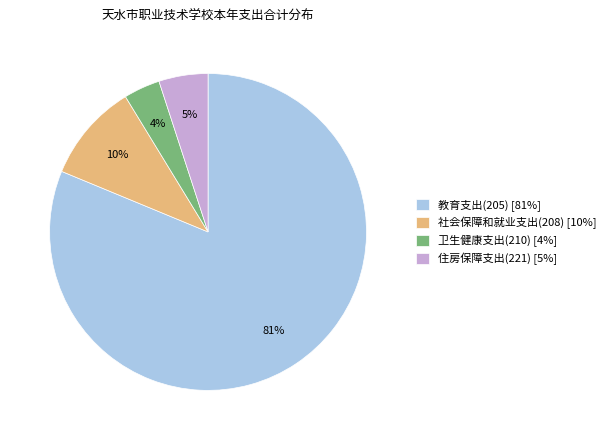

To the nearest percent, what percentage of the pie is 住房保障支出(221)?

5%